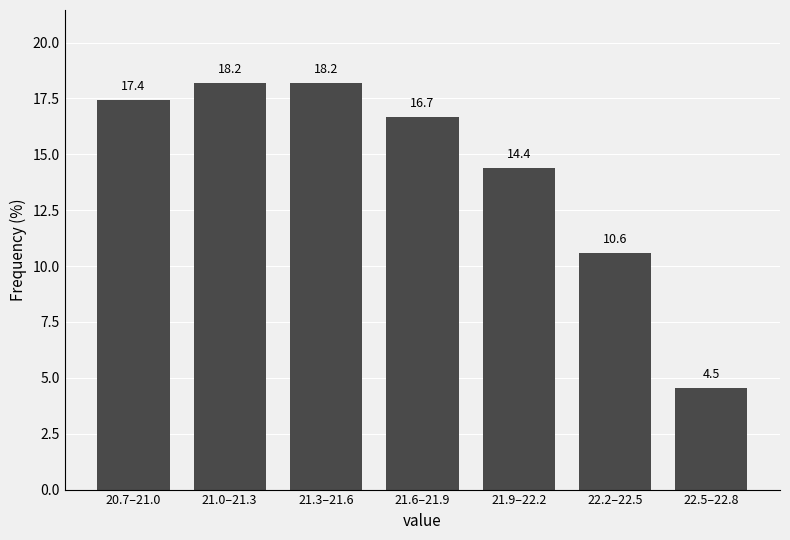

Reading left to right, list all the values displayed in this chart.

20.7–21.0=17.4	21.0–21.3=18.2	21.3–21.6=18.2	21.6–21.9=16.7	21.9–22.2=14.4	22.2–22.5=10.6	22.5–22.8=4.5